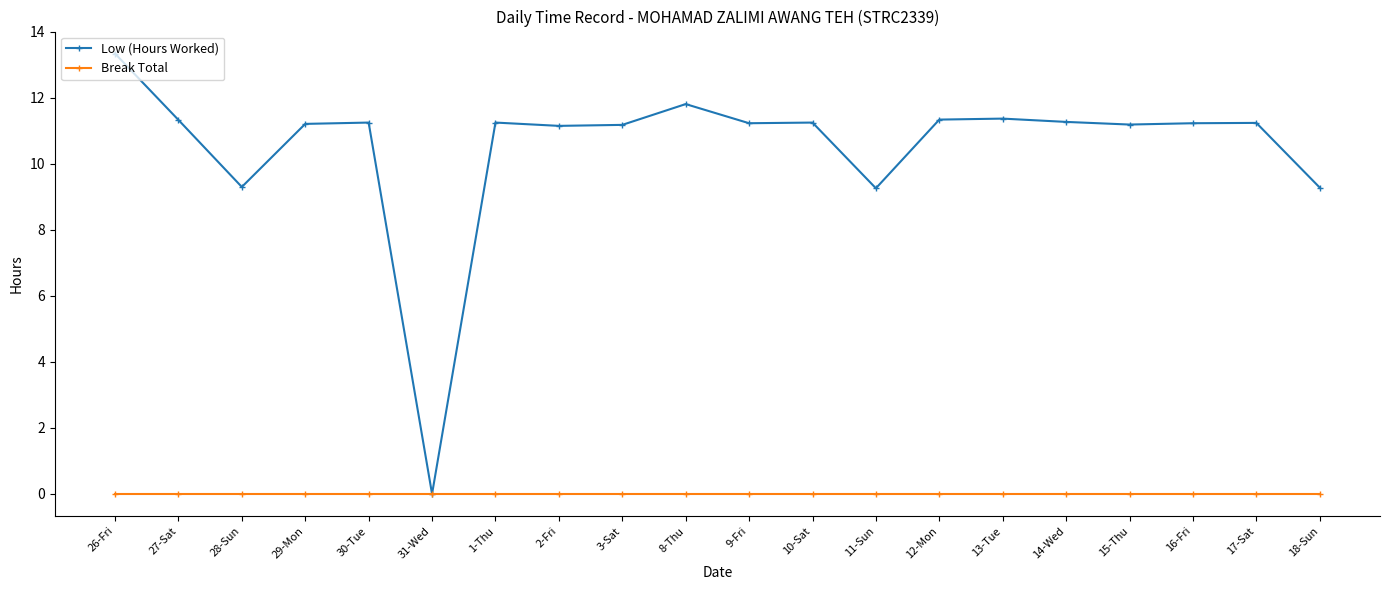

What position from the right is 28-Sun?

18